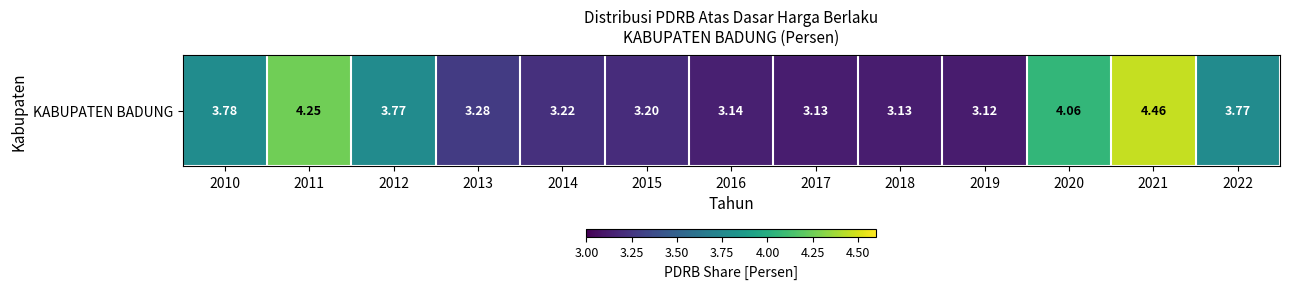

Which label corresponds to the smallest value in the chart?

2019